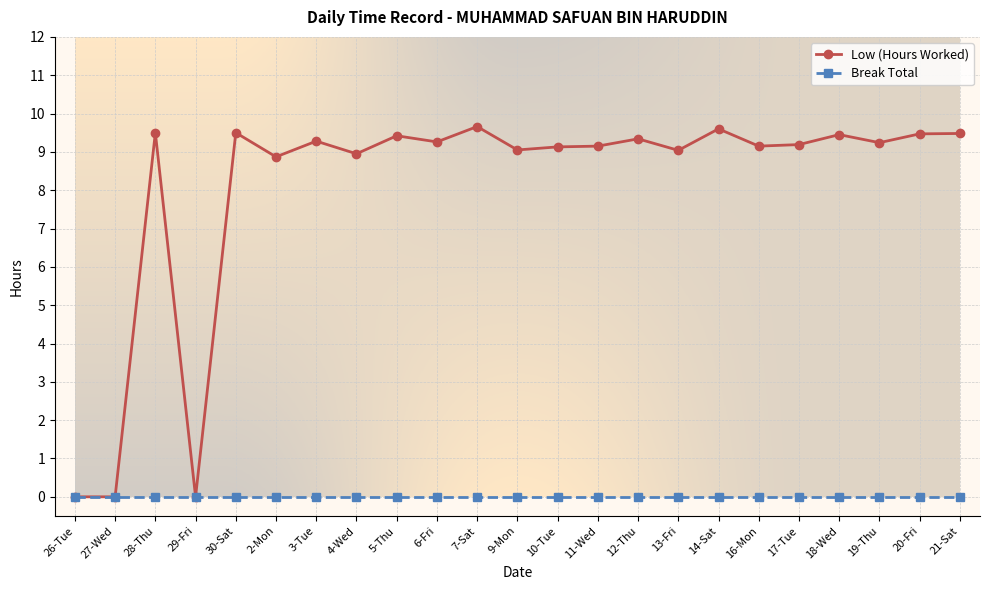

Rank the series at 5-Thu from lowest to highest value.

Break Total, Low (Hours Worked)